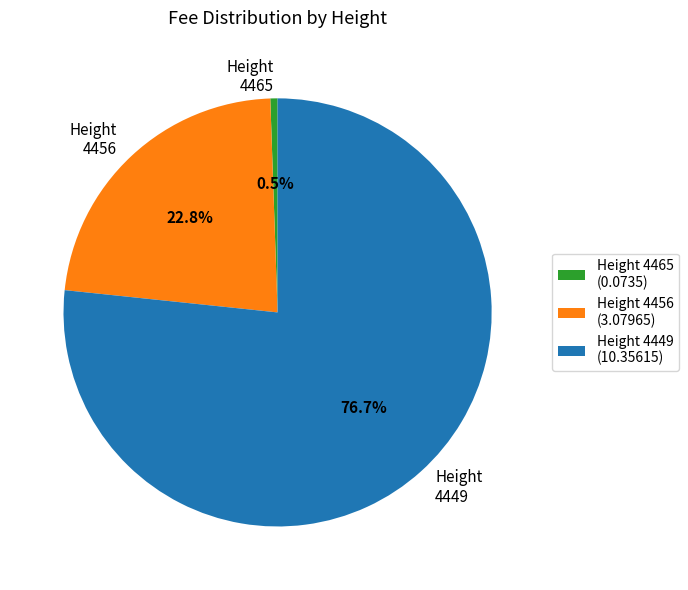

To the nearest percent, what is the average slice percentage?

33%